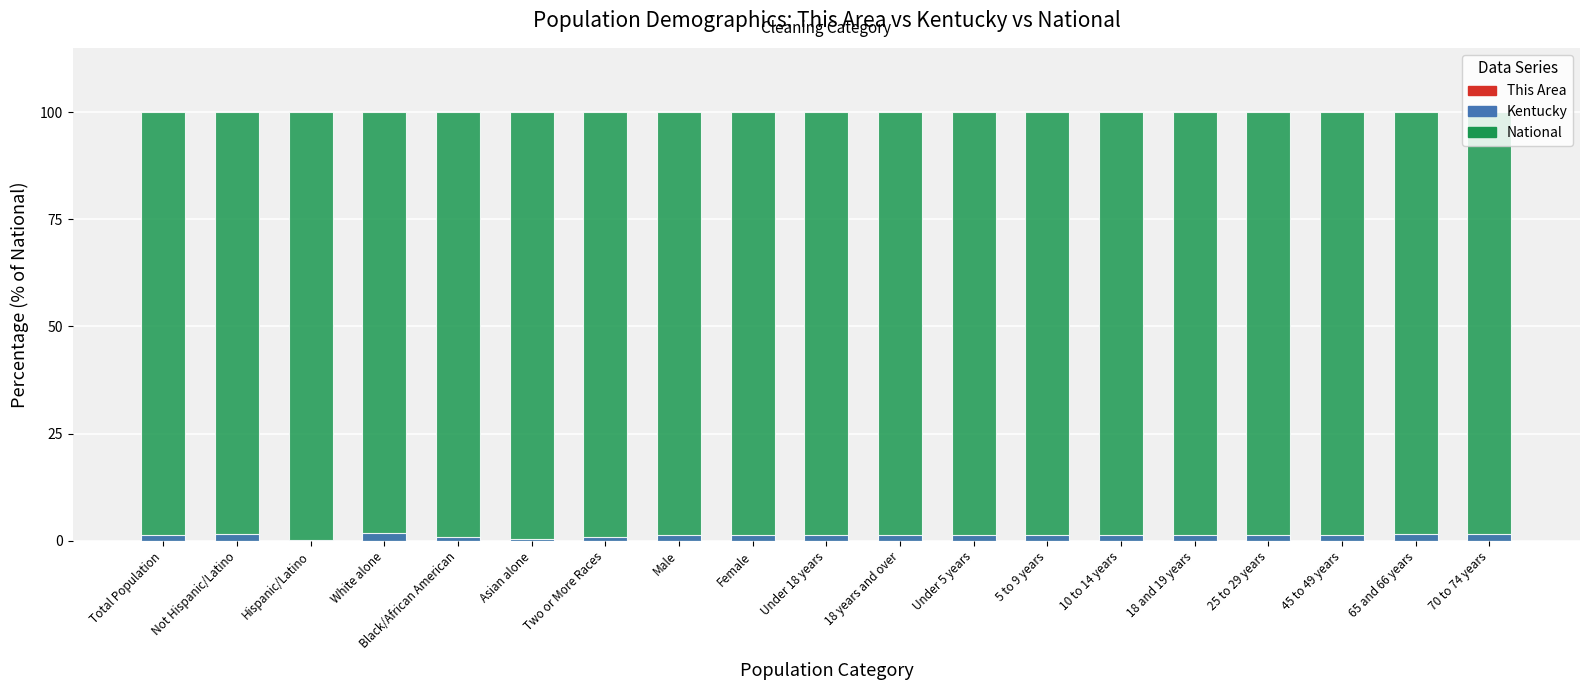

What is the total value across all series at Under 18 years?

101.4